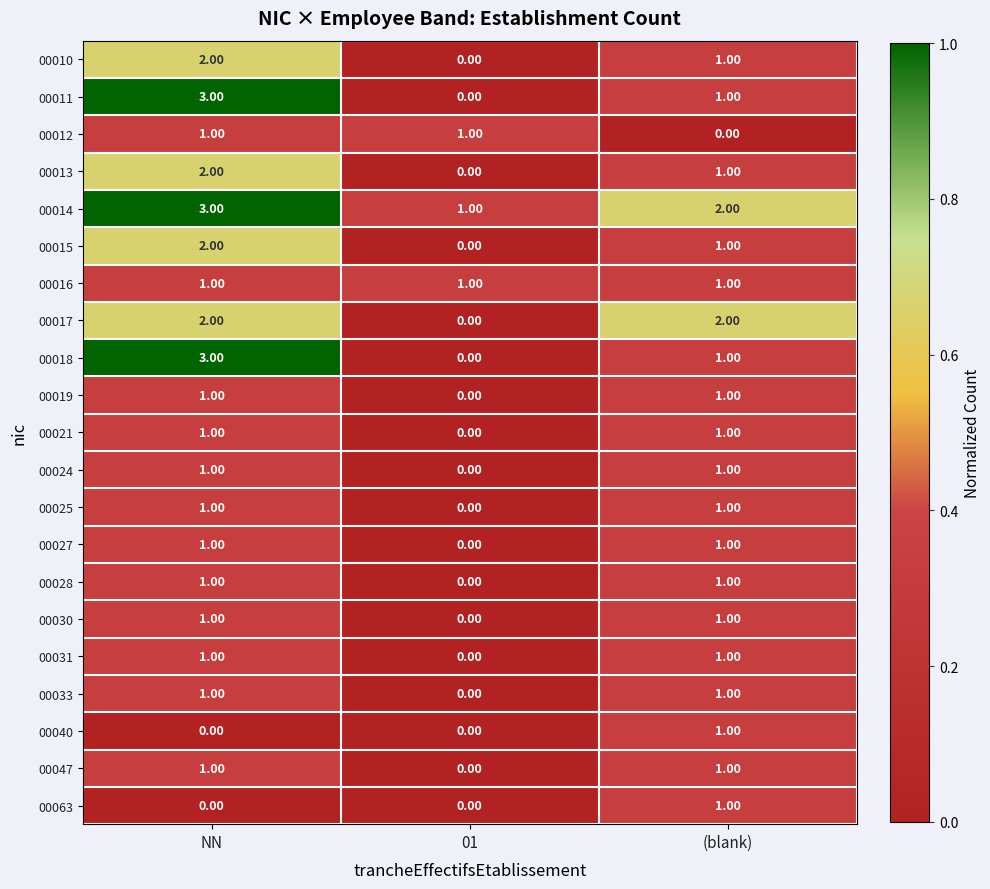

What is the difference between the highest and lowest values at NN?

3